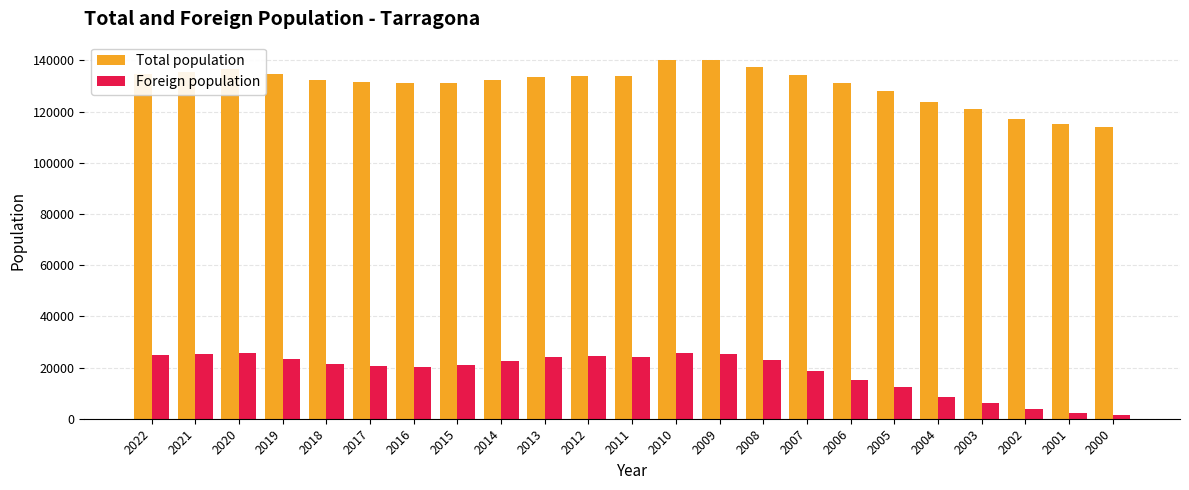

Is it true that Foreign population equals 32134 at 2008?

False